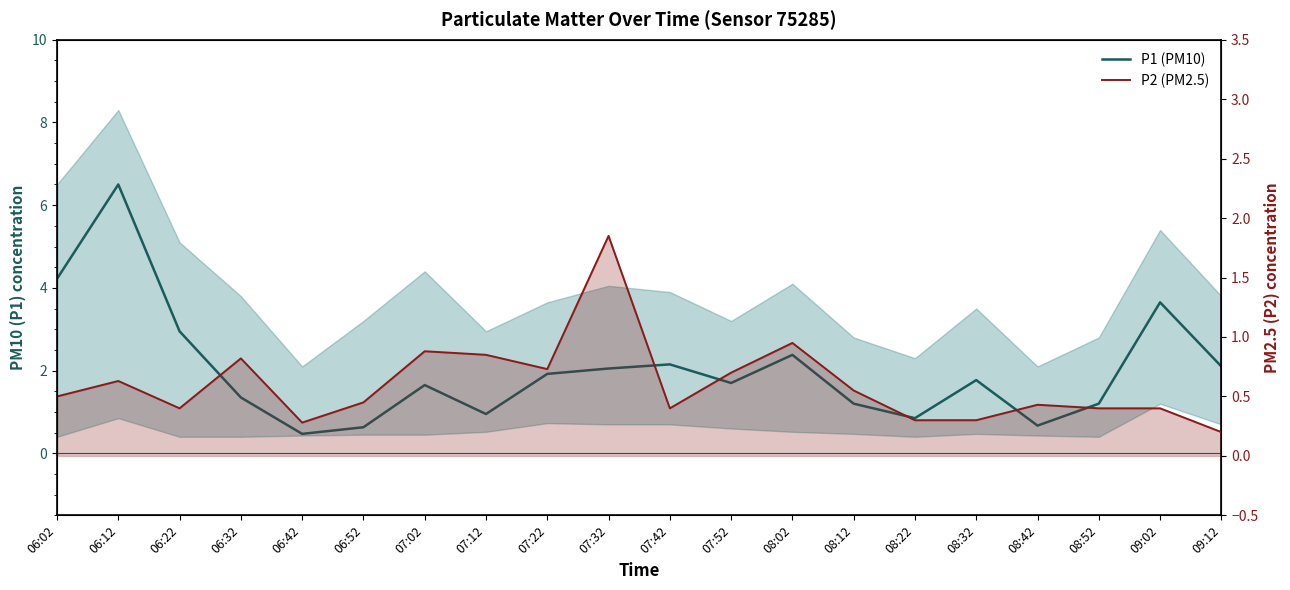

At how many categories does at least one series exceed 2?

8